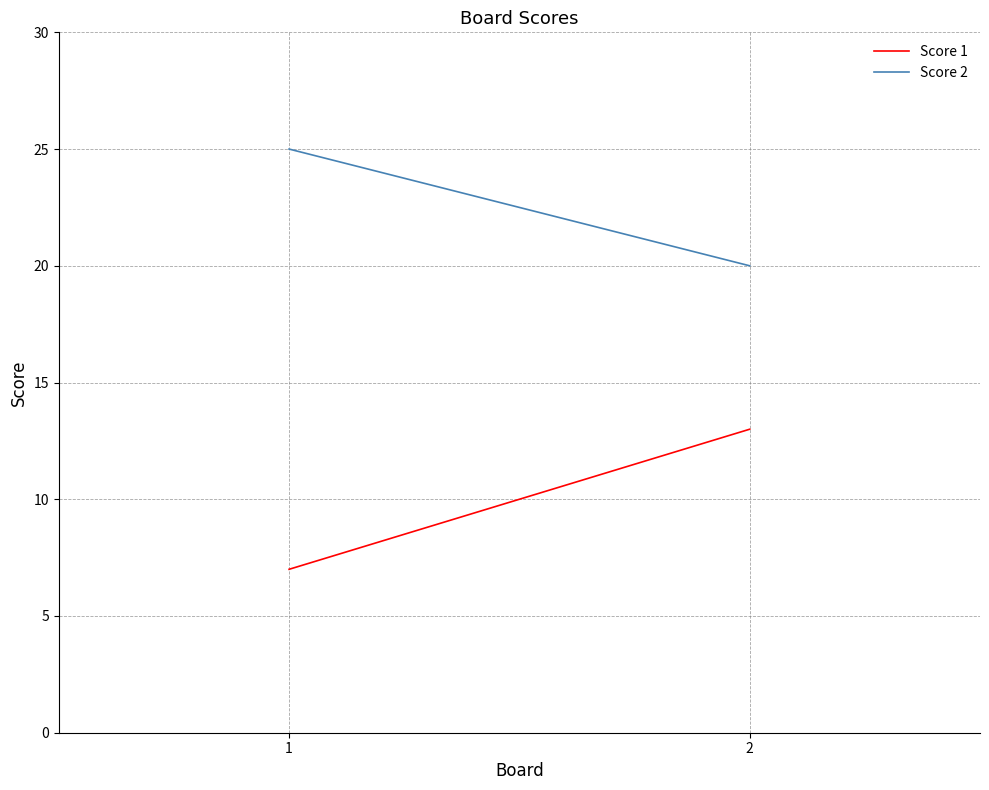

Reading left to right, extract all data points from this chart.

Score 1: 7	13
Score 2: 25	20